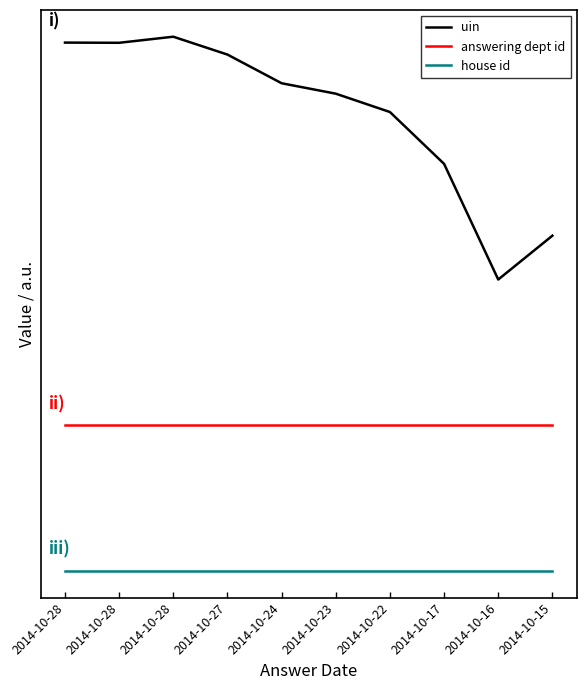

Between 2014-10-28 and 2014-10-28, which series saw the biggest shift?

uin